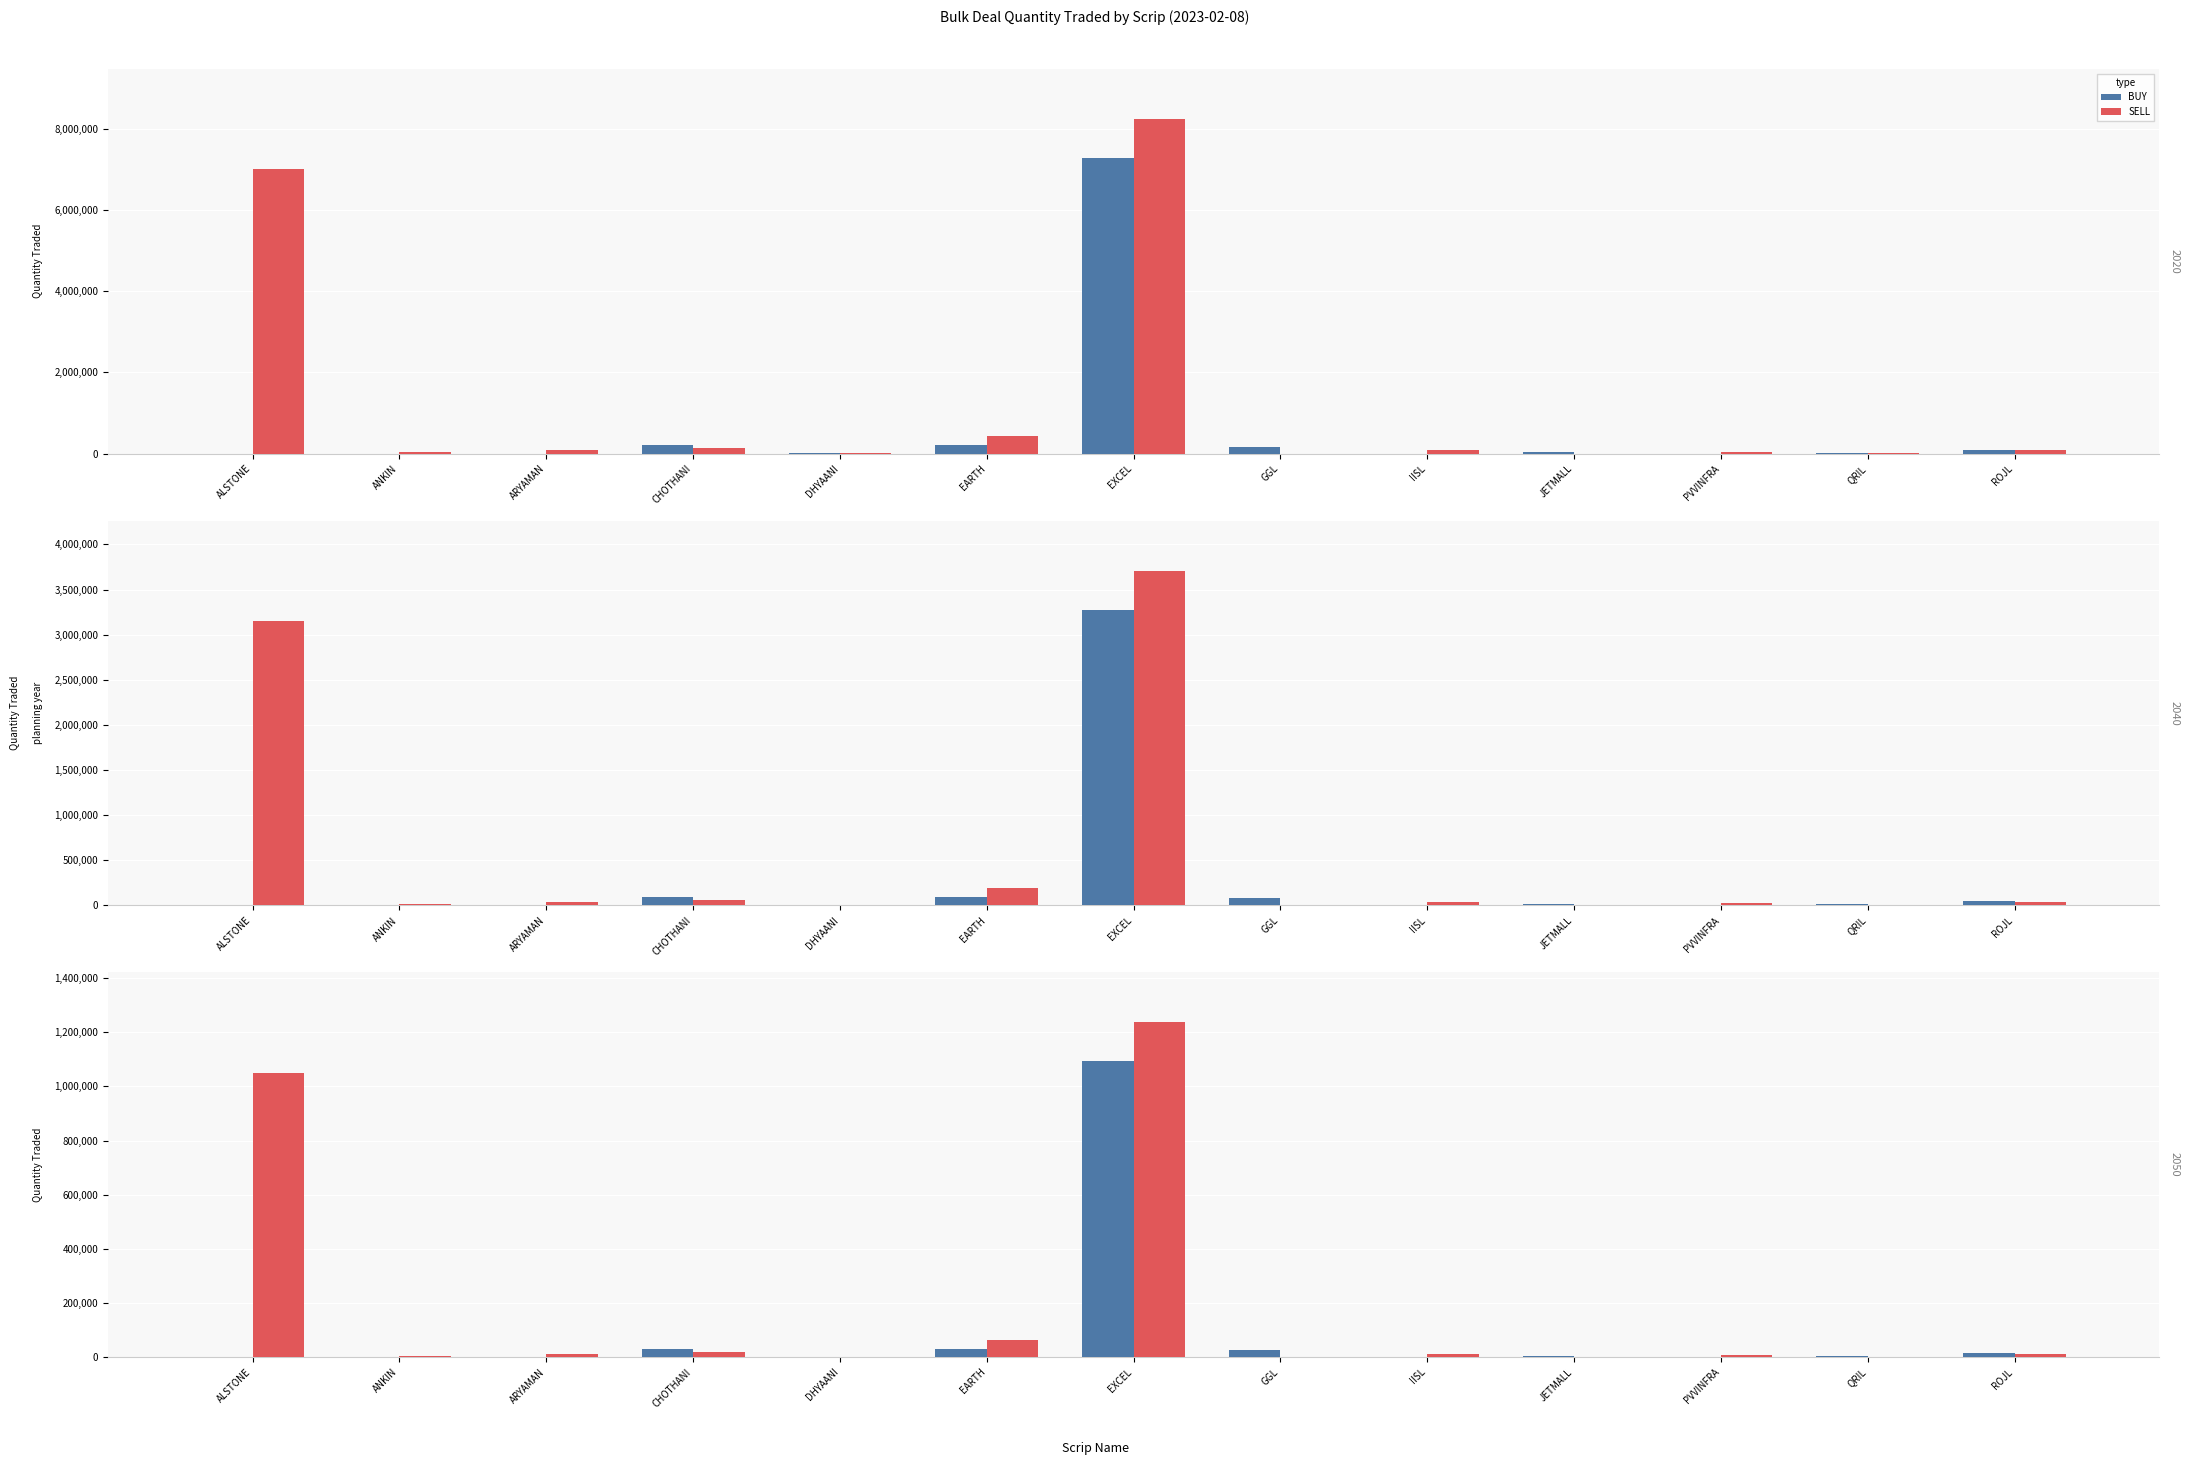

List the series in order of their overall mean, highest first.

SELL, BUY